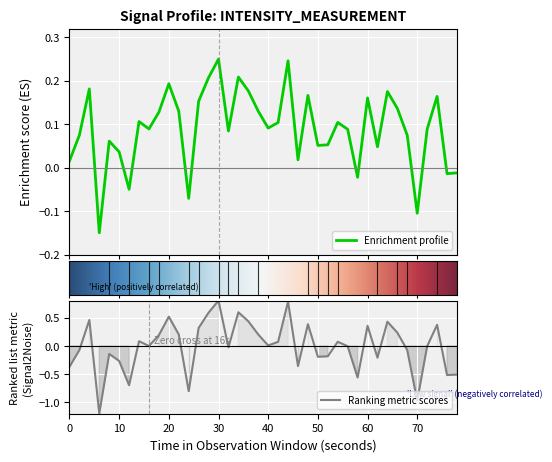

What is the lowest value of the Ranking metric scores series?

-1.2